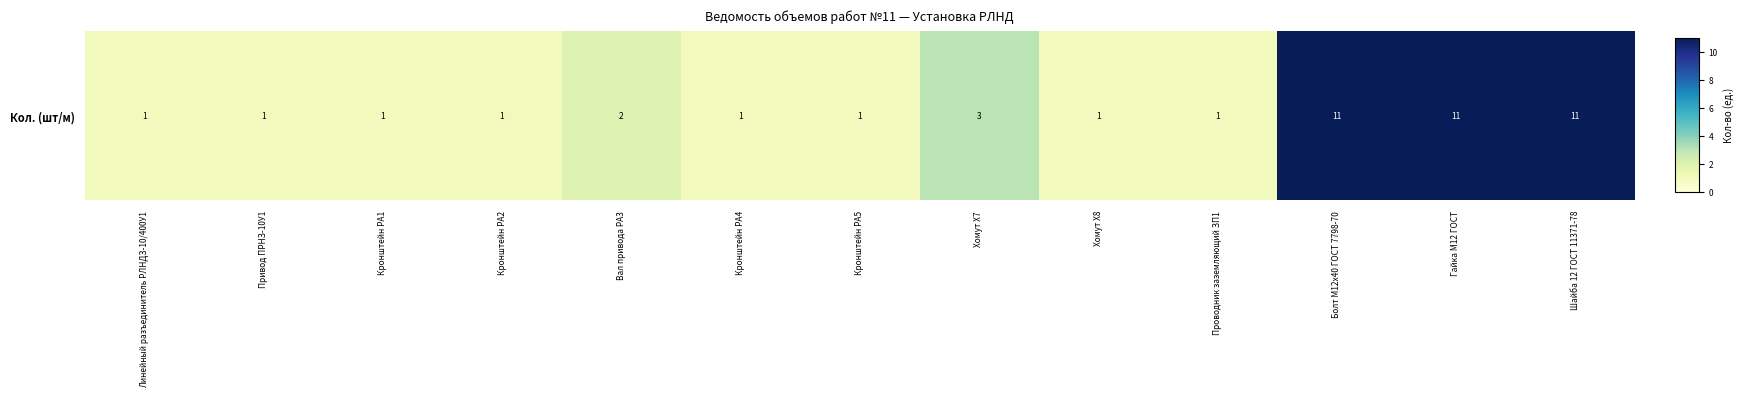

How many series are shown in this chart?

1